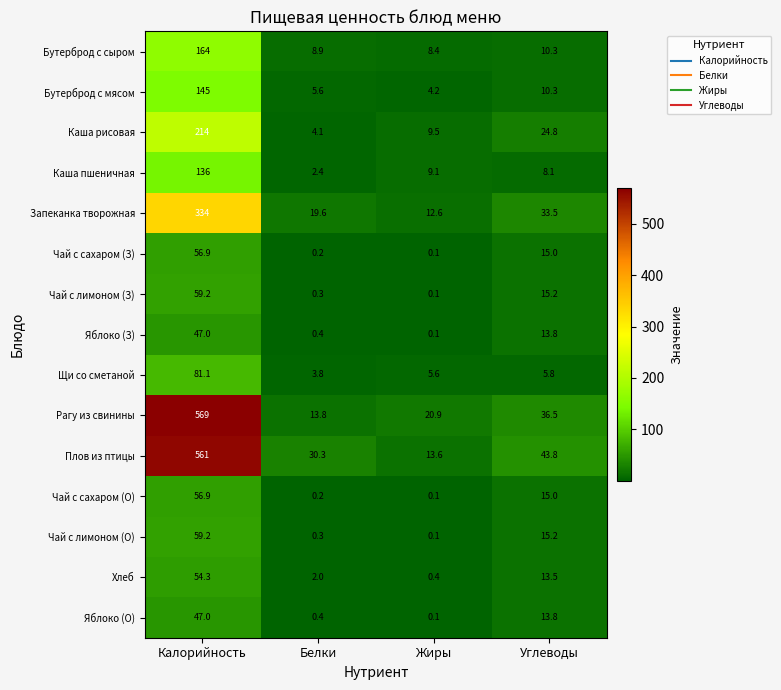

The value of Чай с сахаром (З) at Углеводы is 5.3. True or false?

False